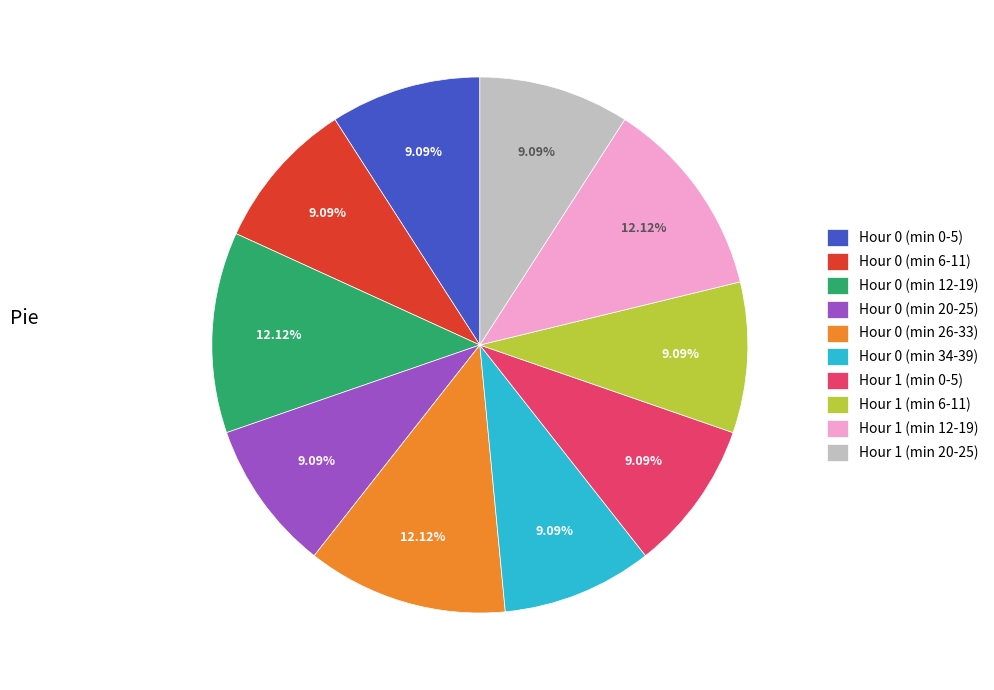

Is the sum of Hour 0 (min 0-5) and Hour 0 (min 26-33) greater than half?

No